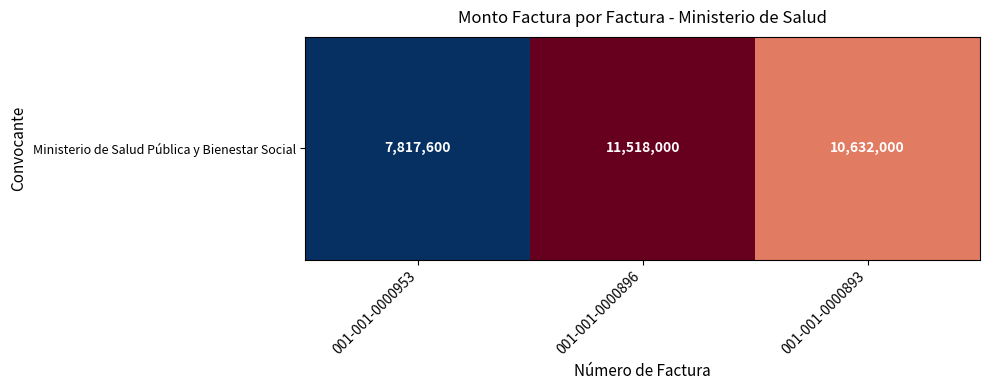

Reading left to right, extract all data points from this chart.

001-001-0000953=7817600	001-001-0000896=11518000	001-001-0000893=10632000